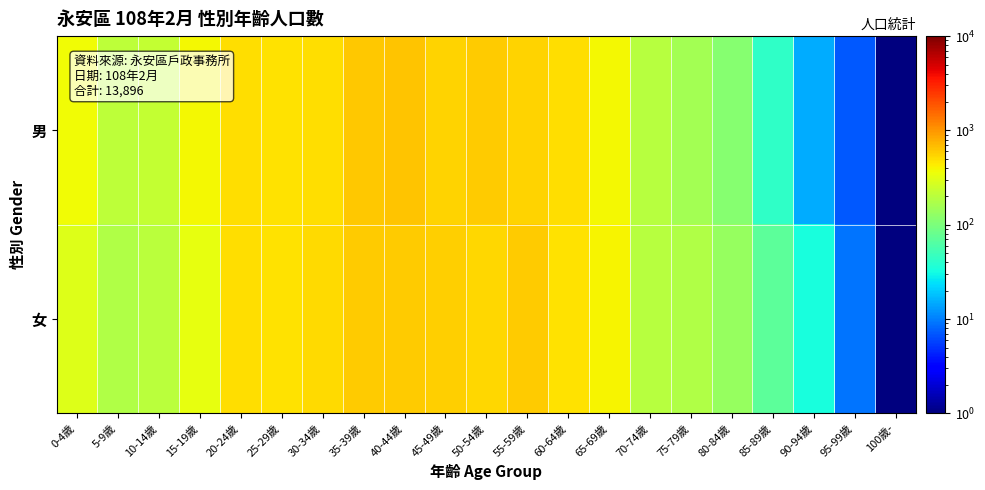

Rank the series at 45-49歲 from lowest to highest value.

男, 女